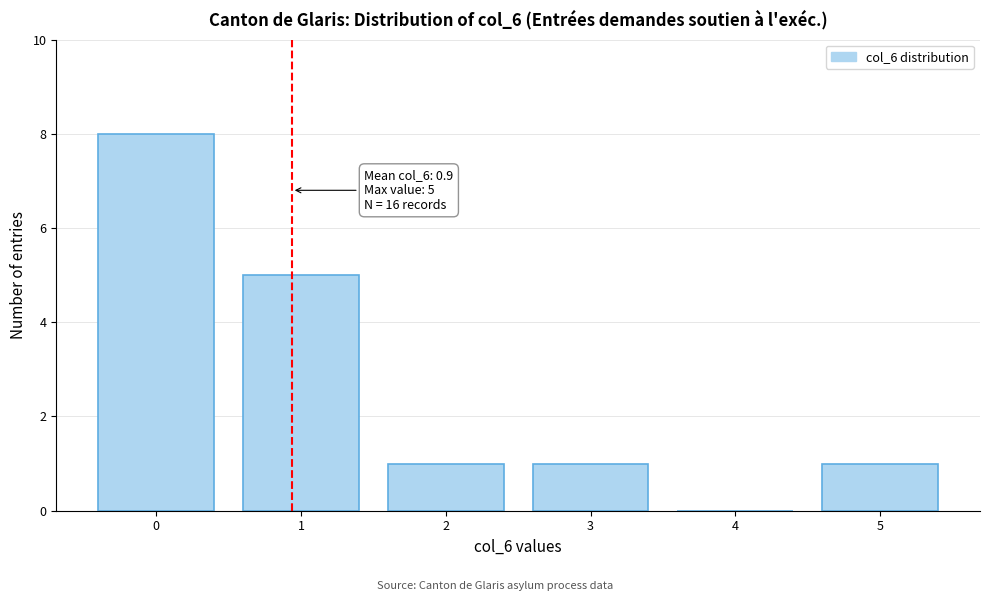

Which range on the x-axis has the tallest bar?

-0.5 to 0.5